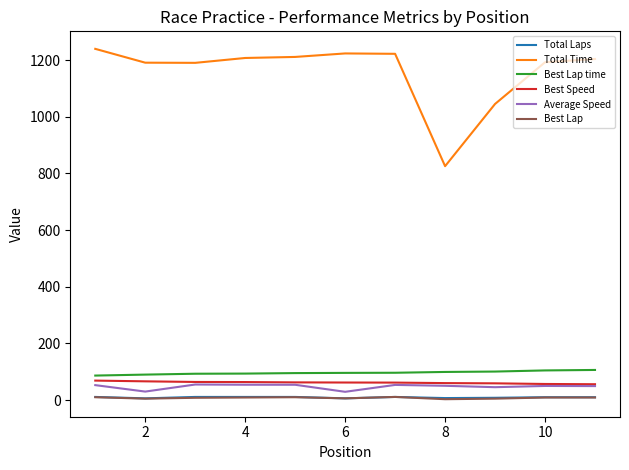

What are all the series names shown in the legend?

Total Laps, Total Time, Best Lap time, Best Speed, Average Speed, Best Lap